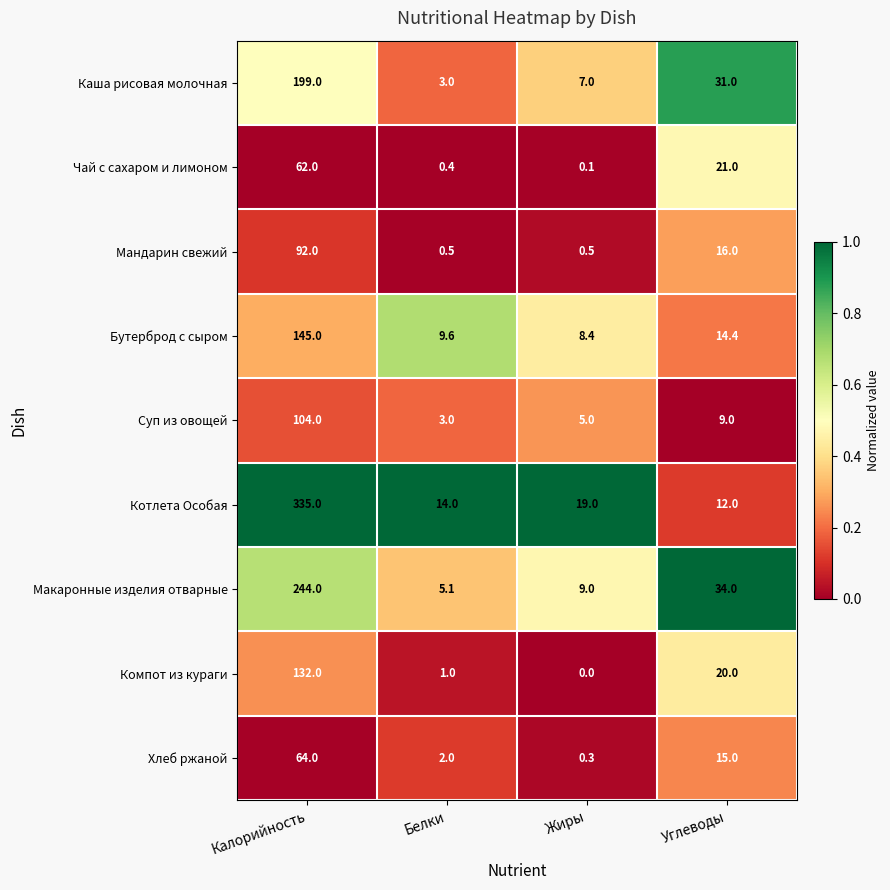

Is it true that Компот из кураги equals 54.5 at Жиры?

False